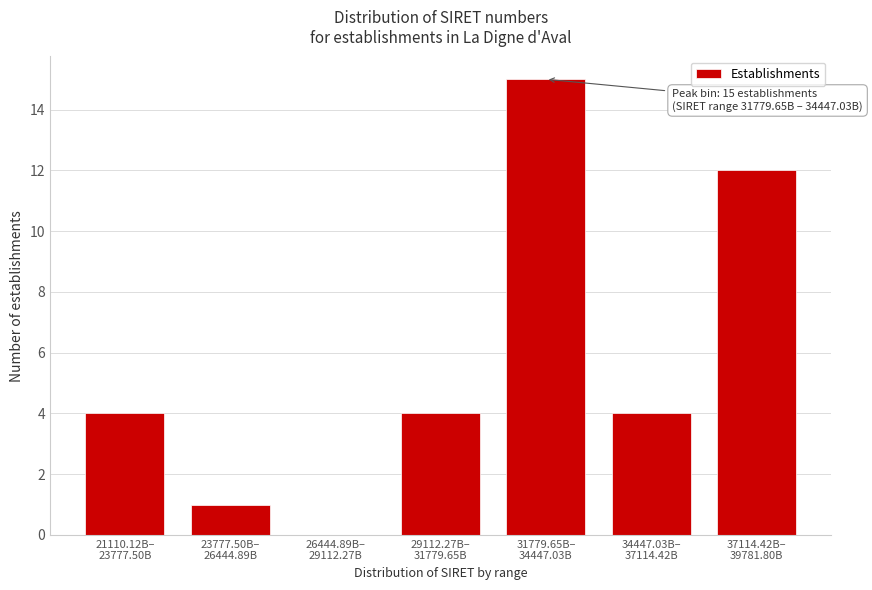

What is the greatest value displayed?

15